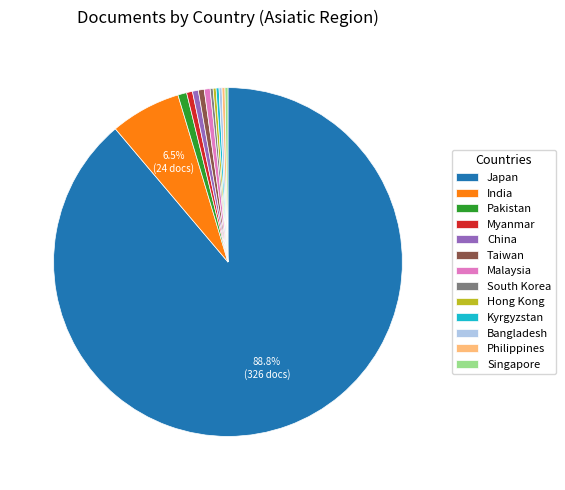

Which slice is the largest?

Japan